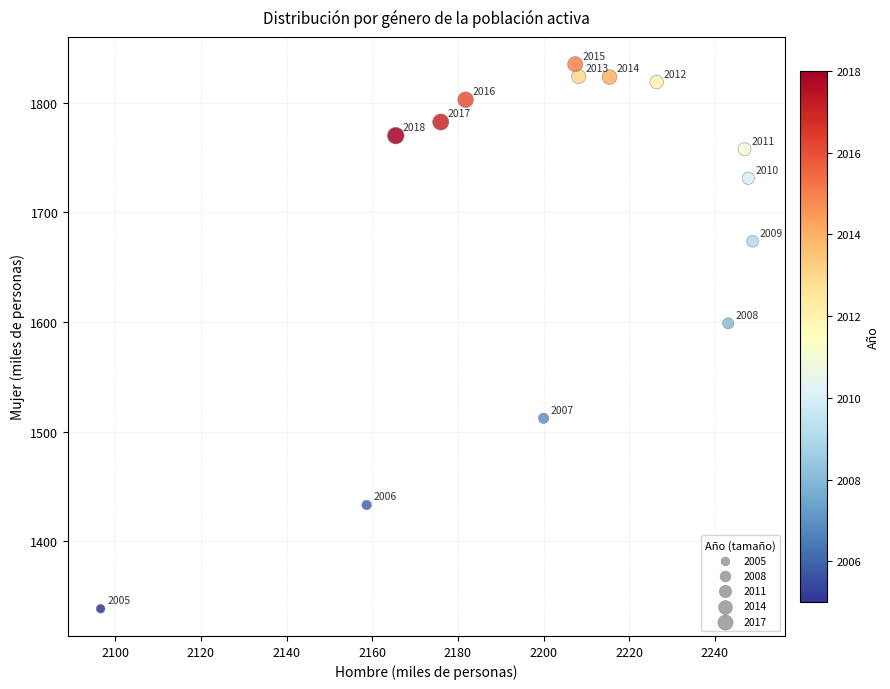

What is the range of Y values (max minus min)?

496.4